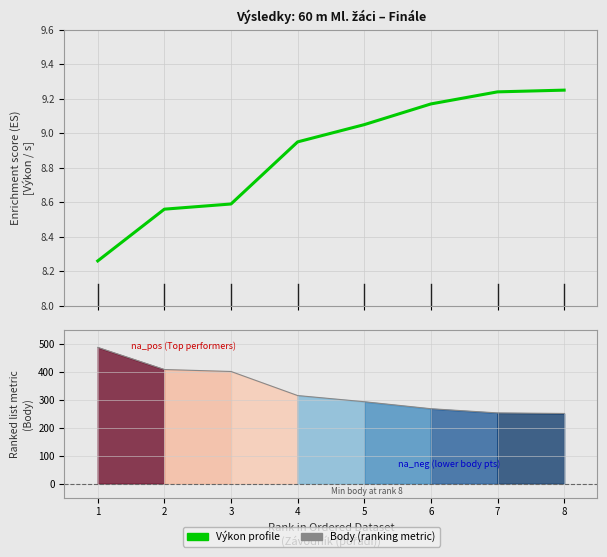

True or false: Výkon (s) has more than 2 interior local peaks.

False